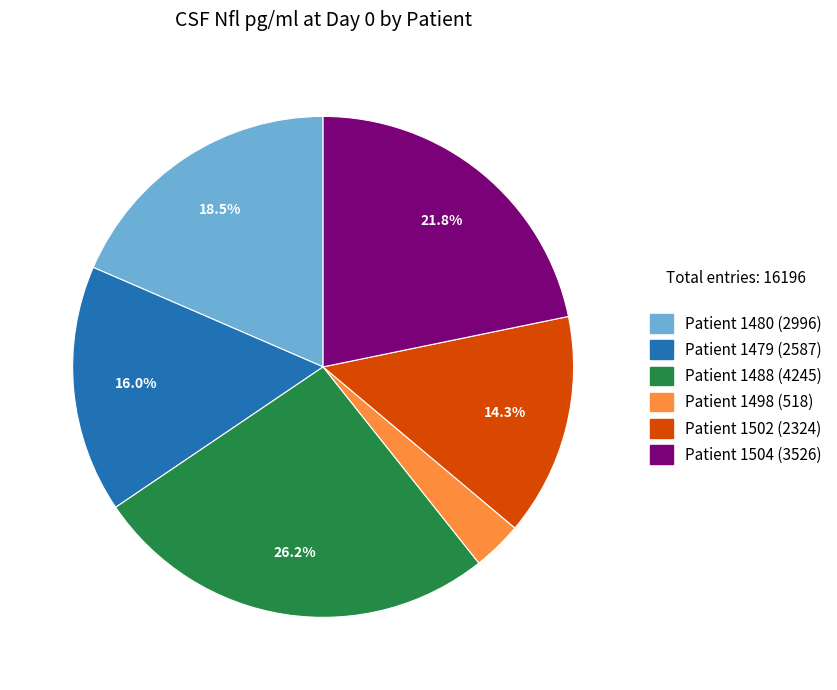

To the nearest percent, what is the average slice percentage?

17%